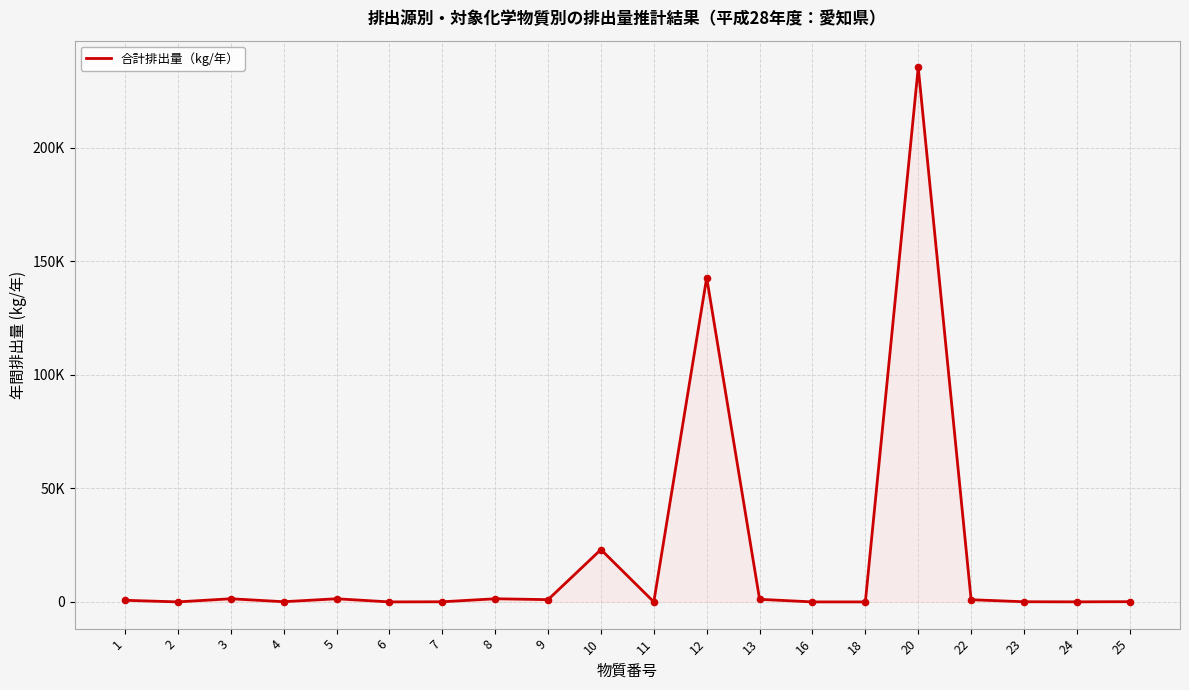

What is the change in value from 4 to 25?

+10.2